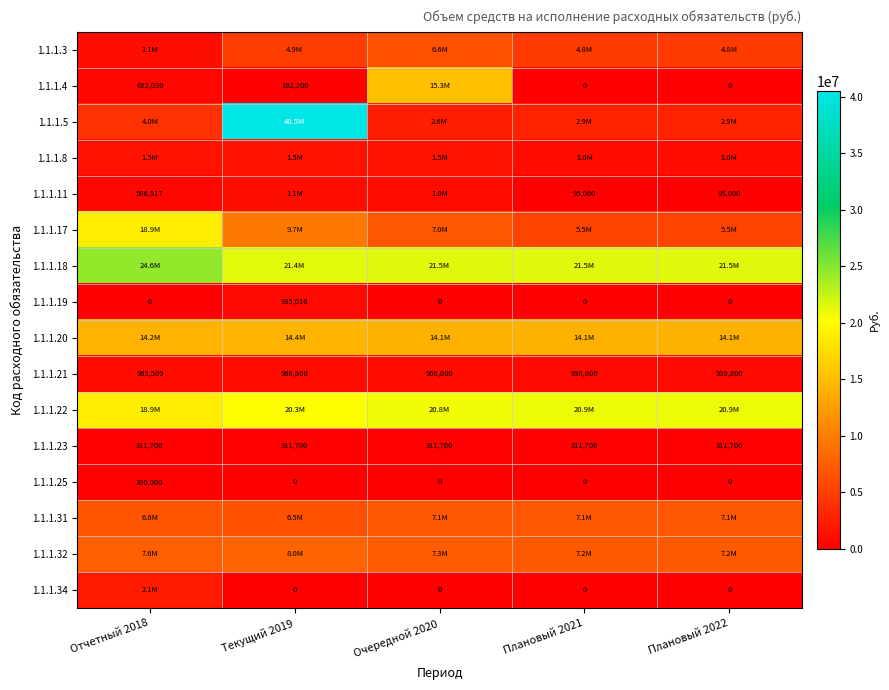

Is the value of 1.1.1.19 at Отчетный 2018 greater than the value of 1.1.1.23 at Текущий 2019?

No